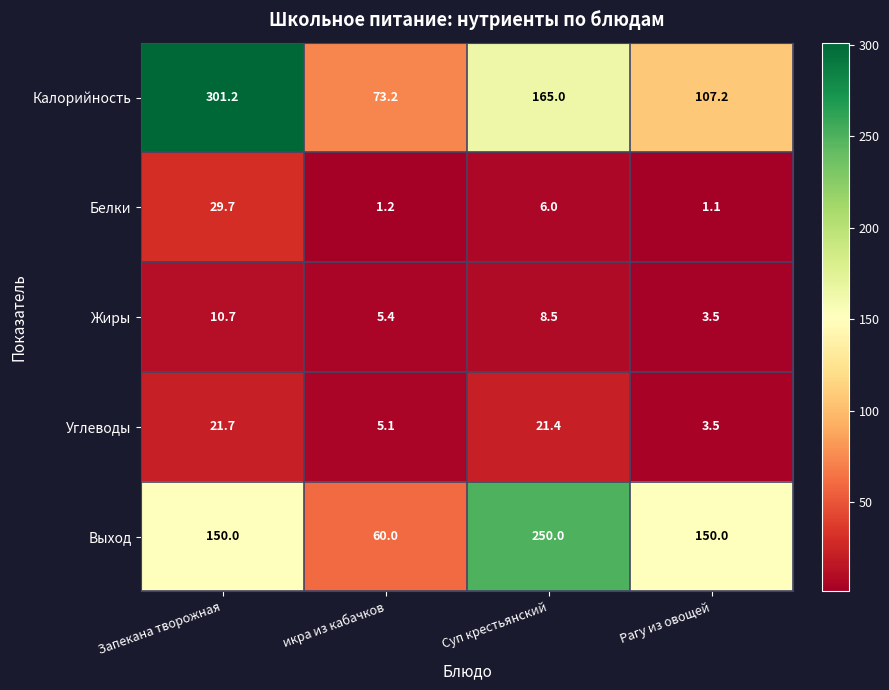

Rank the series by their maximum value, from lowest to highest.

Жиры, Углеводы, Белки, Выход, Калорийность